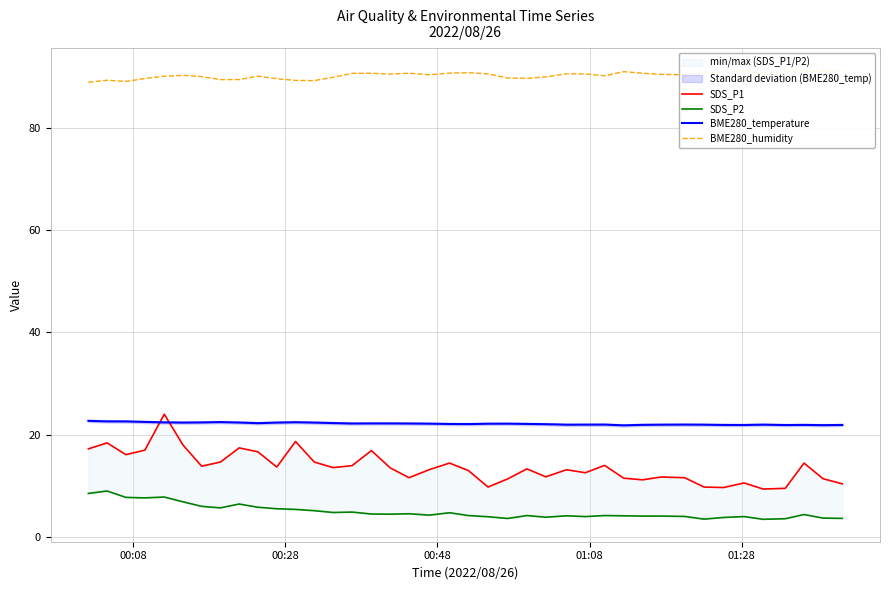

Rank the series by their maximum value, from highest to lowest.

BME280_humidity, SDS_P1, BME280_temperature, SDS_P2